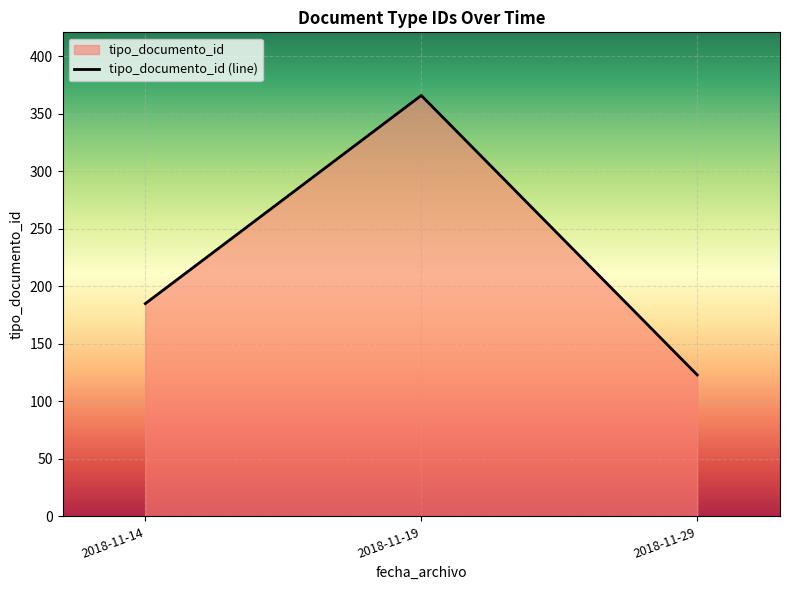

Which category has the highest value across all series?

2018-11-19